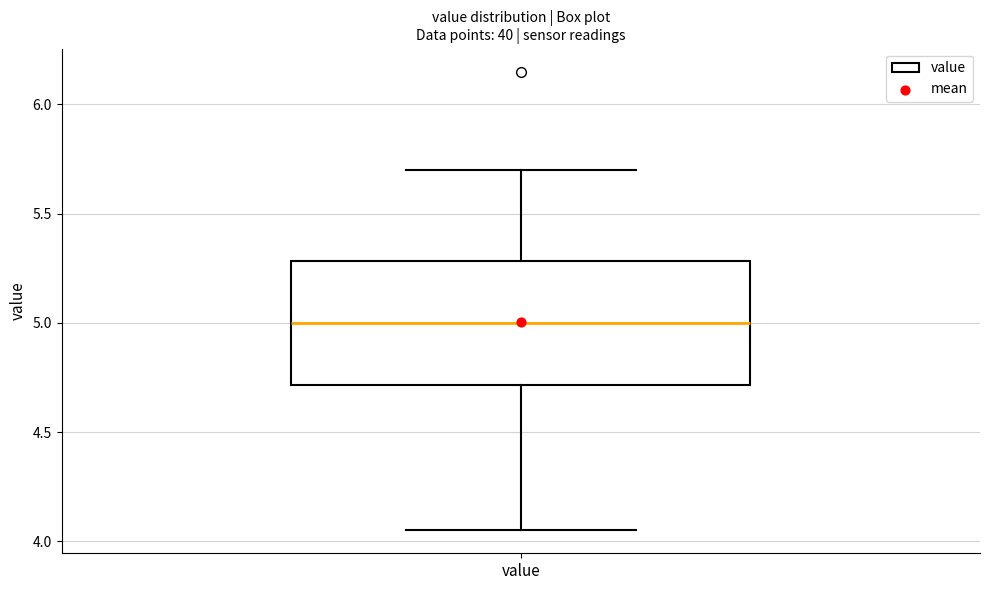

Transcribe this box plot: give where the median line is, the range the box spans, and where the two whiskers end, as read against the y-axis. The values are not printed on the chart, so give them approximately, as read against the axis.

median 5.00, box 4.70 to 5.30, whiskers 4.05 to 5.70